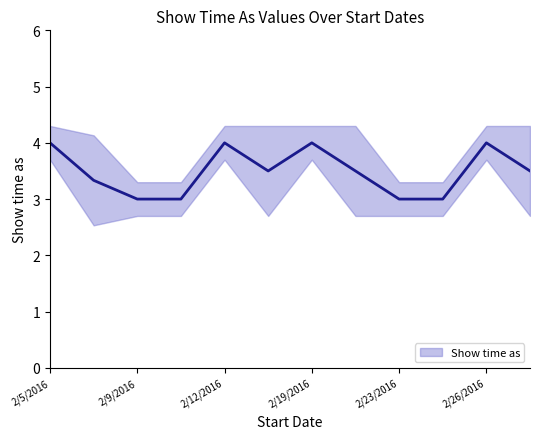

How many lines are shown in the chart?

1